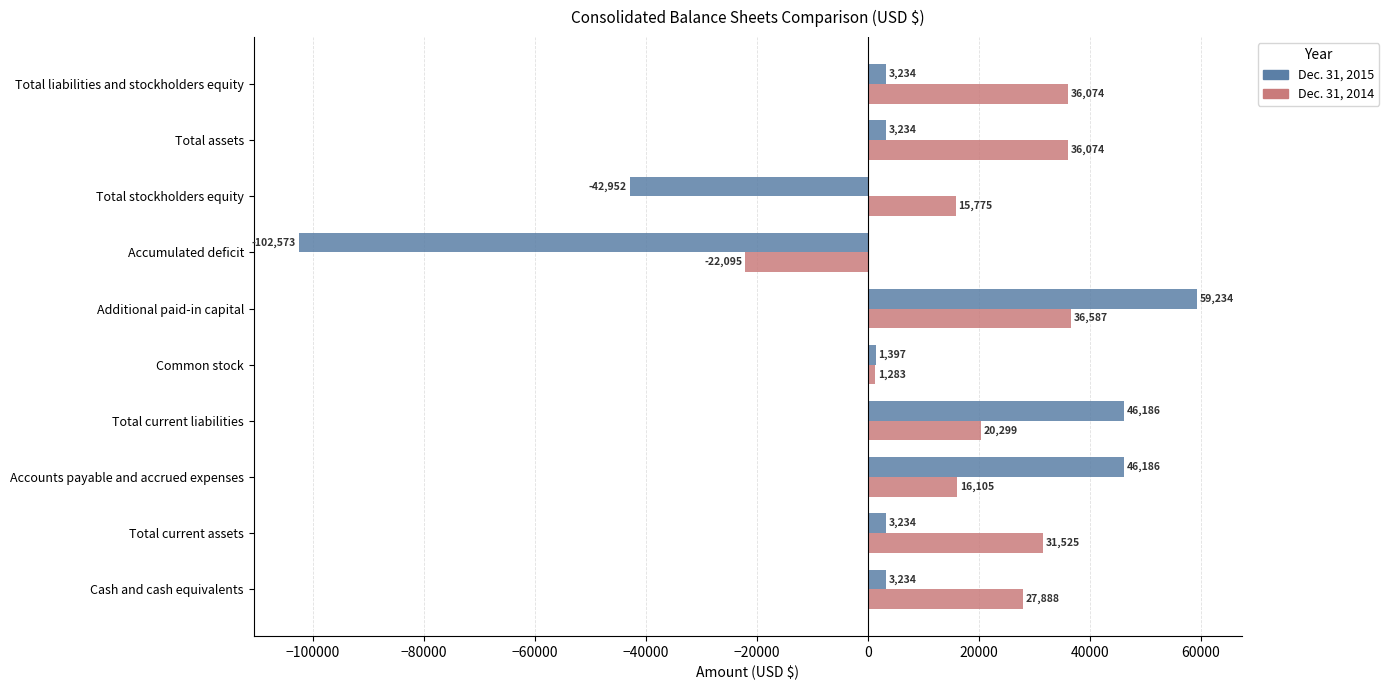

What is the difference between the maximum and minimum values in the Dec. 31, 2015 series?

161807